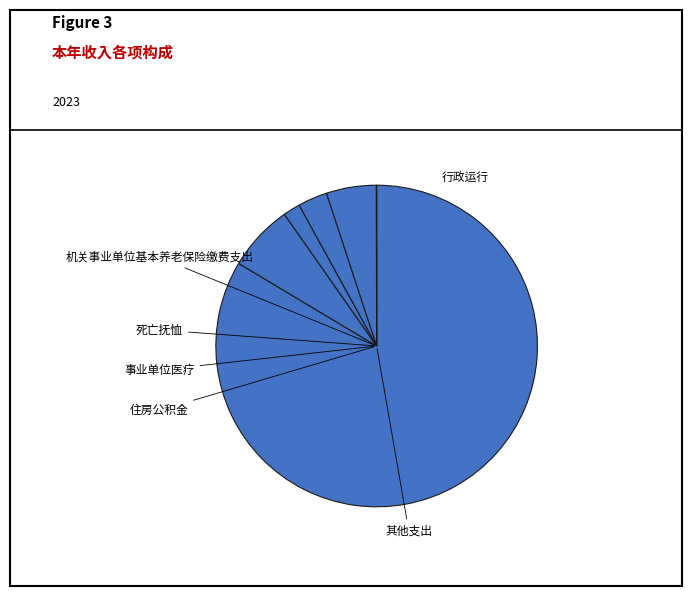

True or false: 行政运行 accounts for 71% of the total.

False